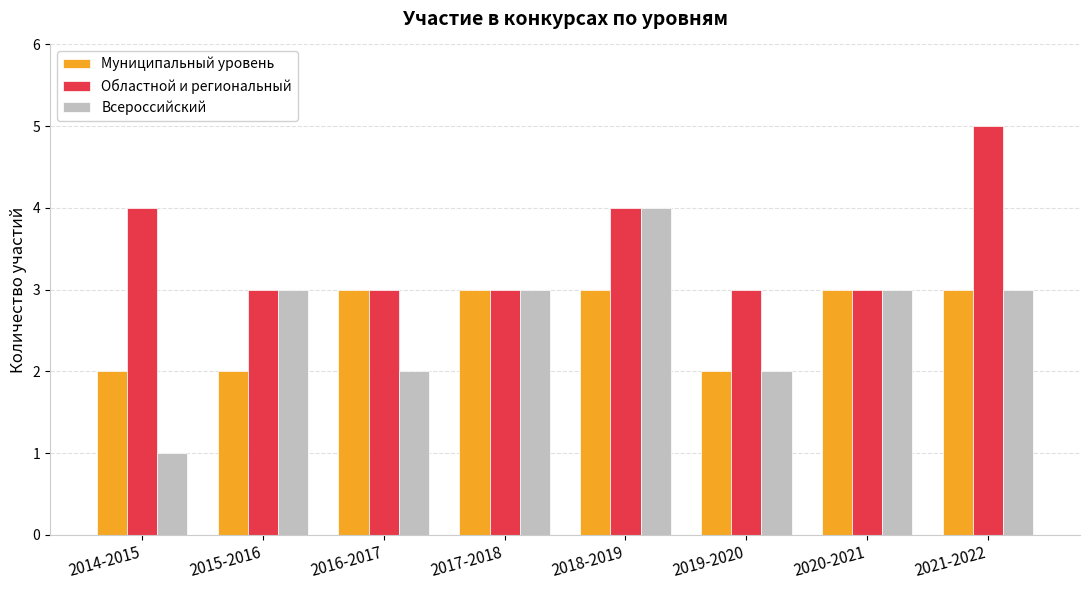

What is the average value of the Муниципальный уровень series?

3